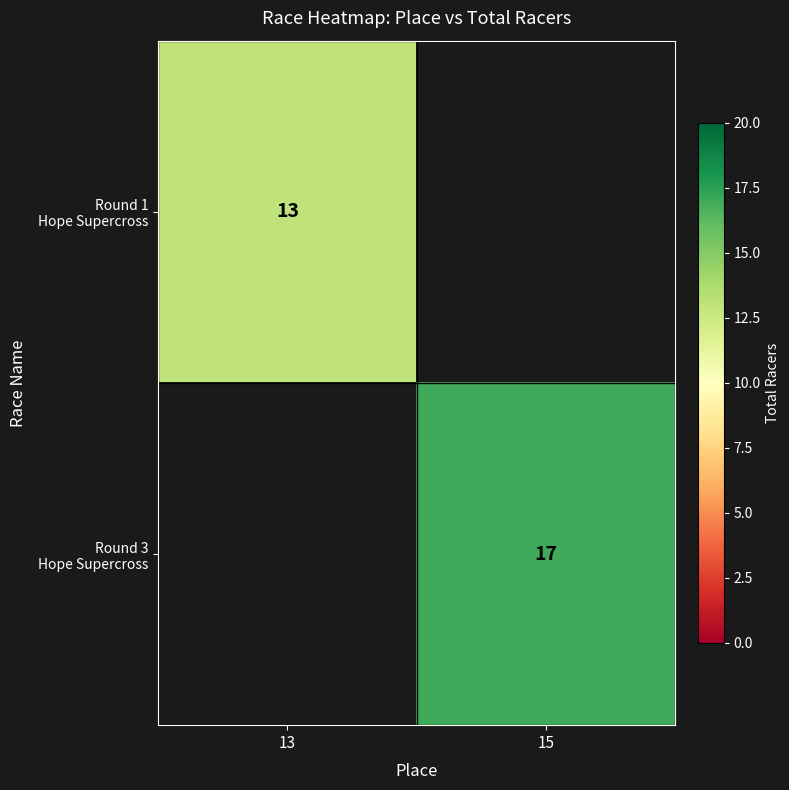

Which series has the largest range (max minus min)?

Round 1 Hope Supercross